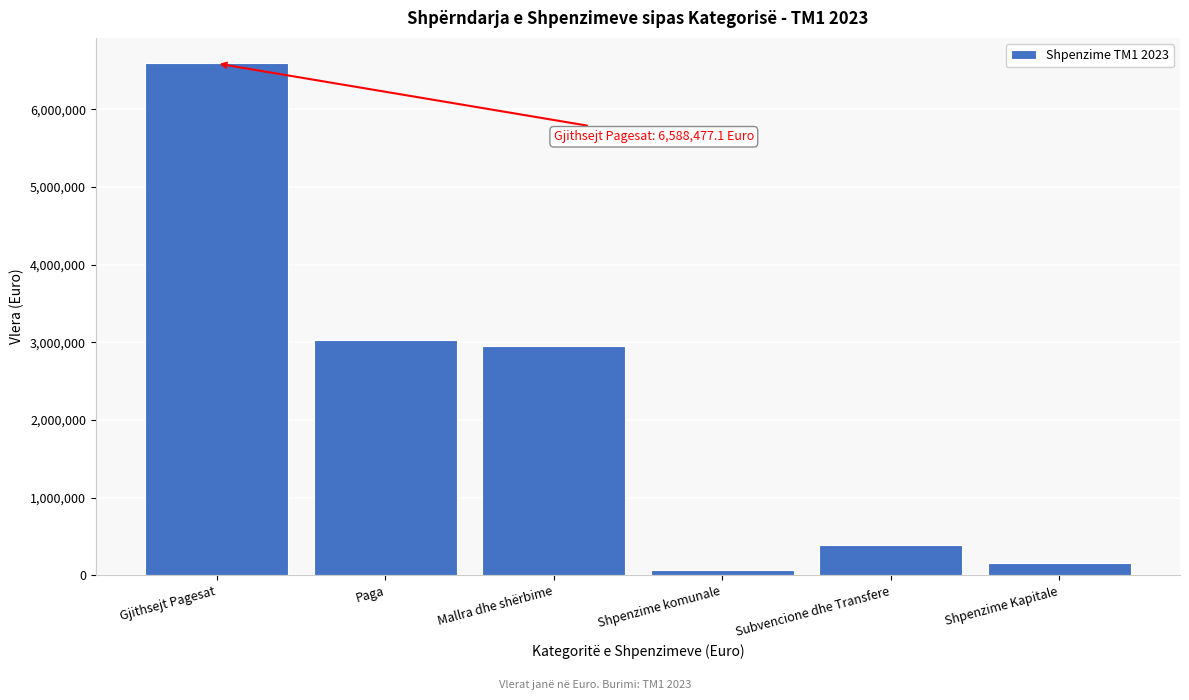

Reading left to right, extract all data points from this chart.

6588477.1	3030946.5	2947450.4	62632.5	393701.8	153745.9